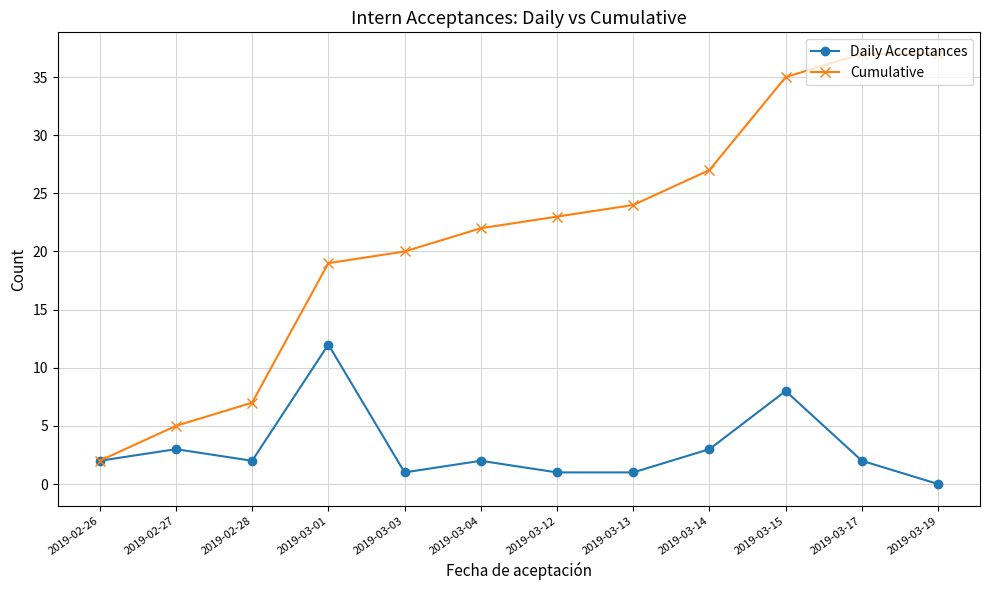

At which category does Daily Acceptances reach its first local peak?

2019-02-27